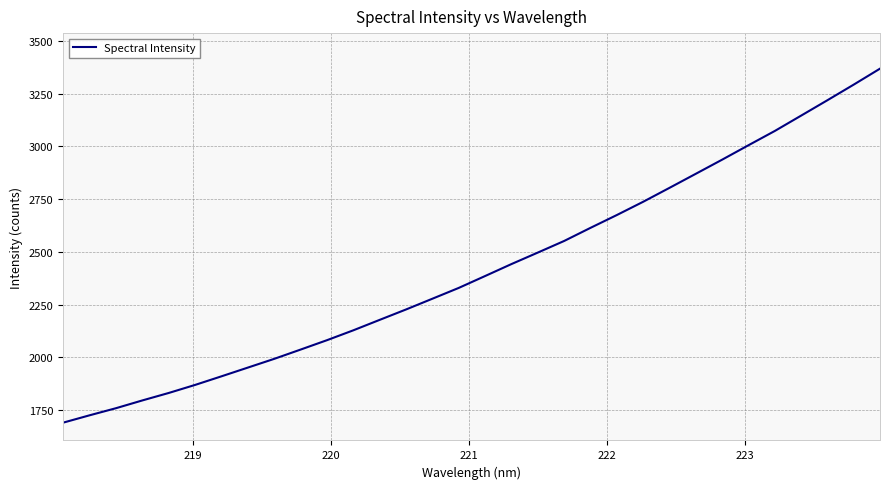

True or false: the data has more than 1 interior local peaks.

False